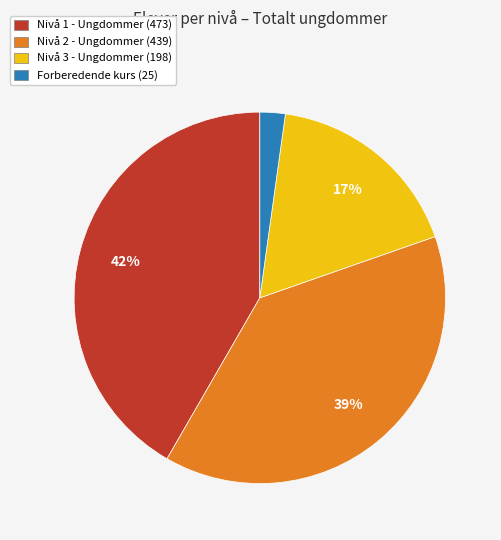

How many slices are in this pie chart?

4